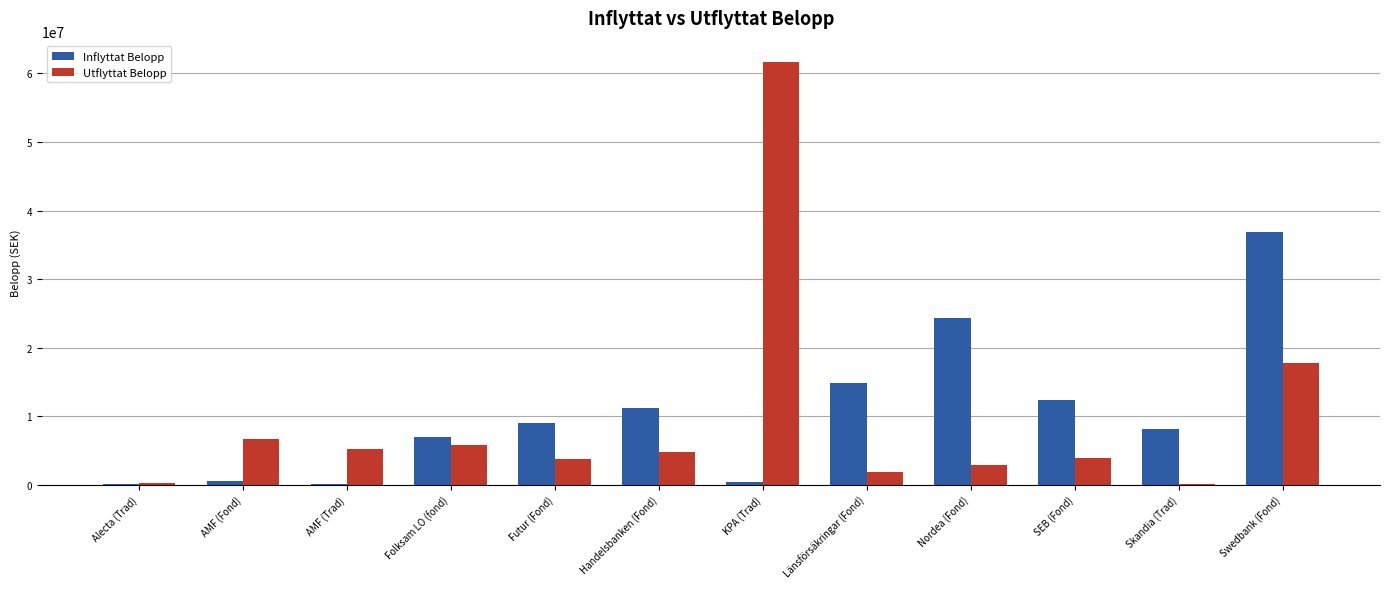

At which label is Utflyttat Belopp closest to 30887596?

Swedbank (Fond)